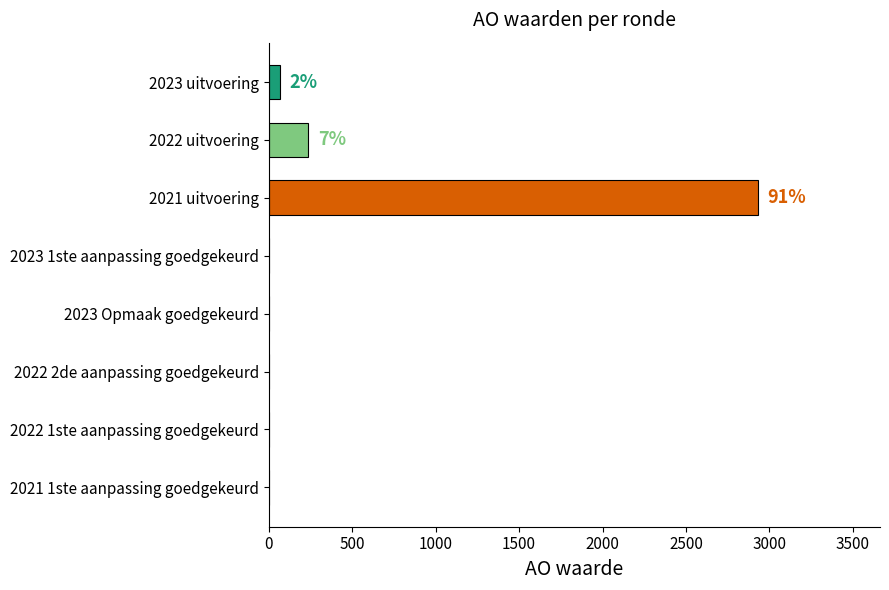

At which category does the chart reach its peak across all series?

2021 uitvoering